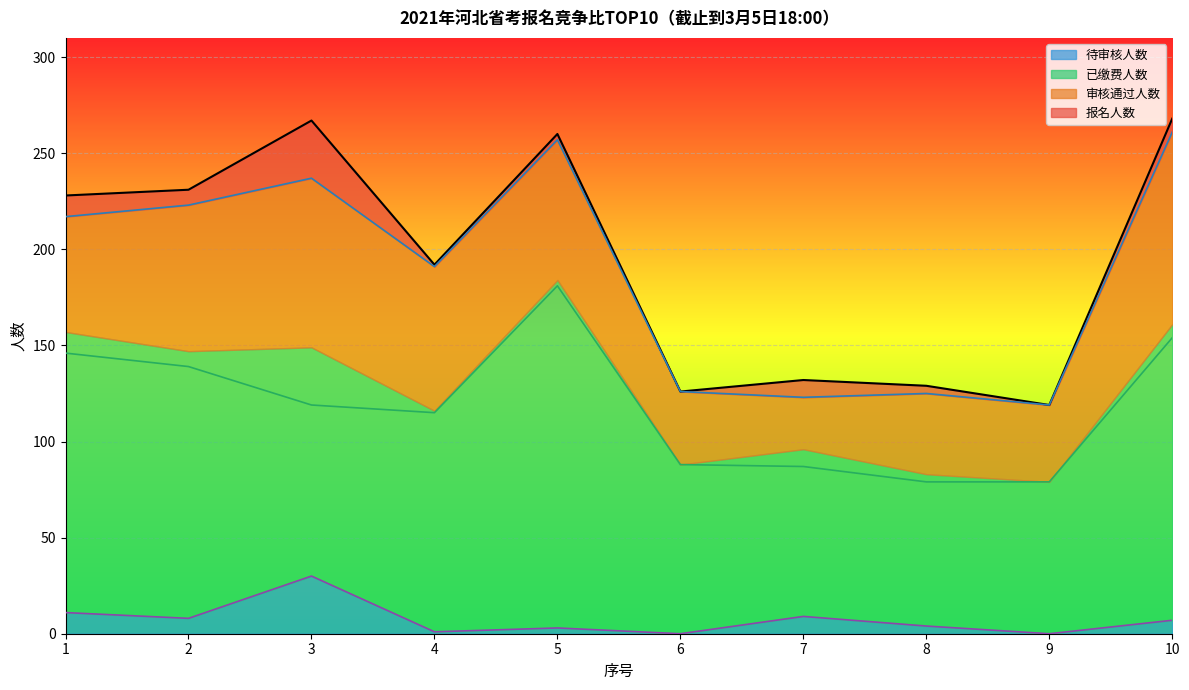

Which series has the largest range (max minus min)?

报名人数